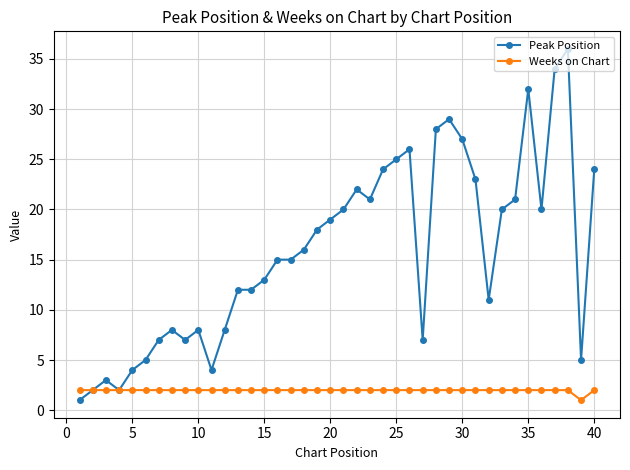

At how many categories does at least one series exceed 10?

26